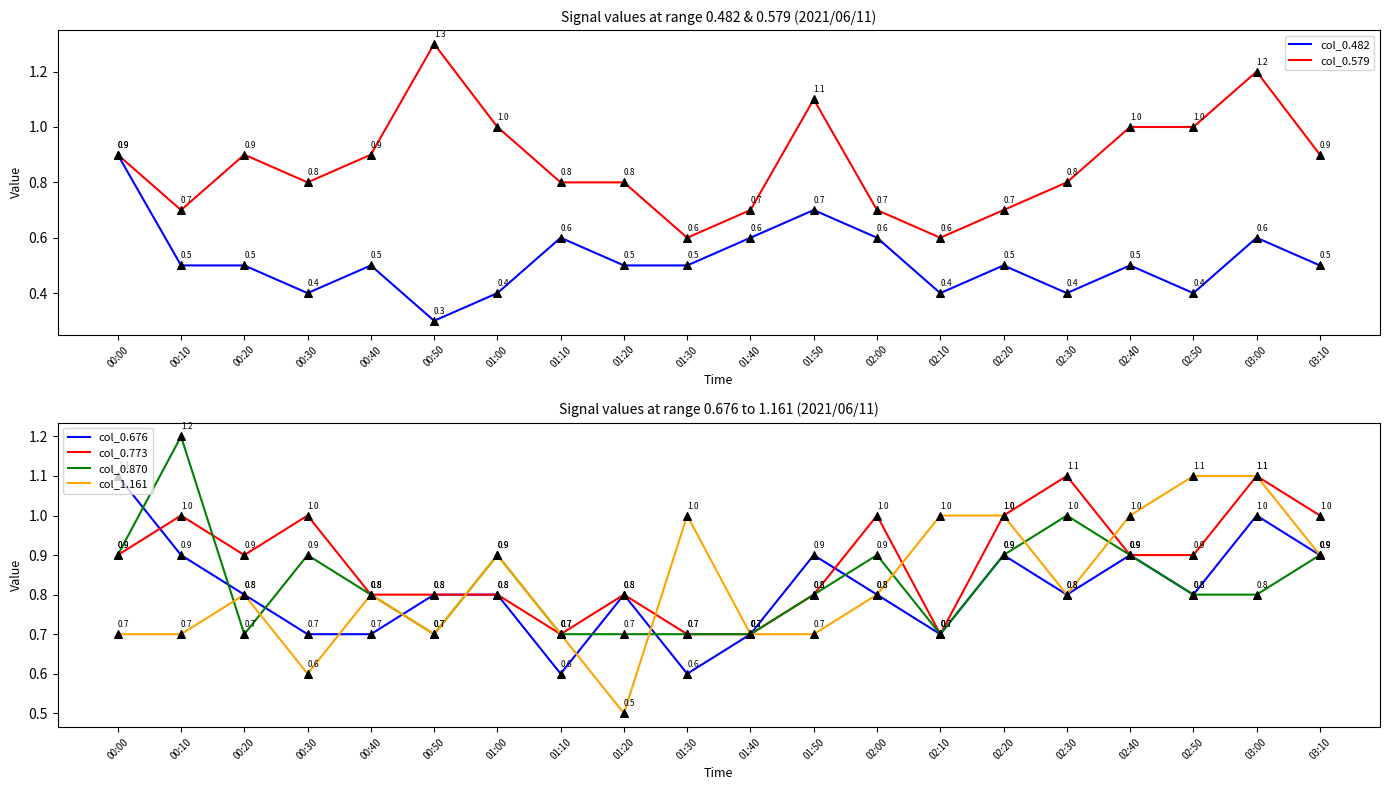

Which series reaches the maximum Y coordinate?

col_0.579